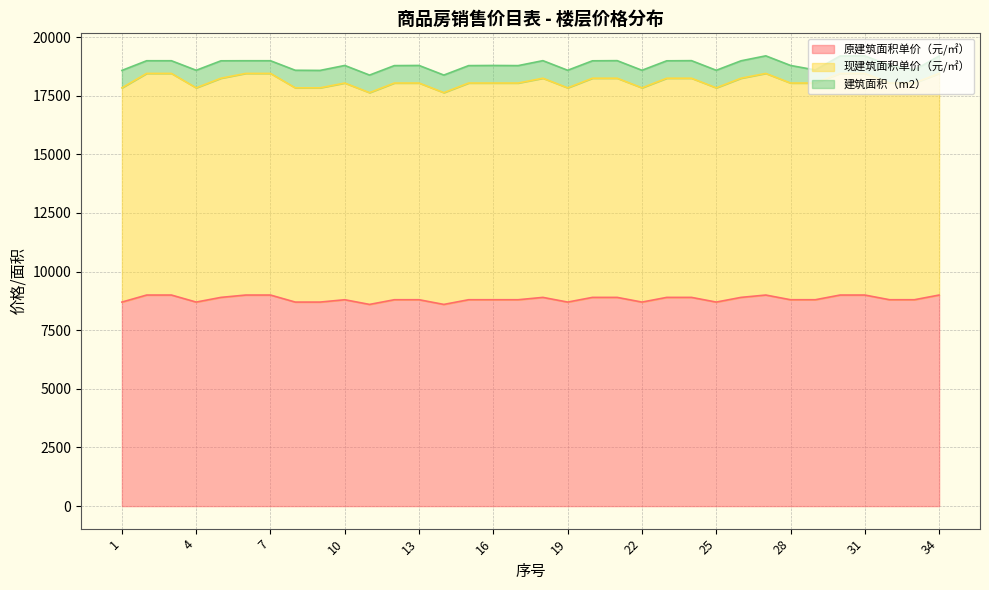

Where is 现建筑面积单价（元/㎡） nearest to the value 18040?

10